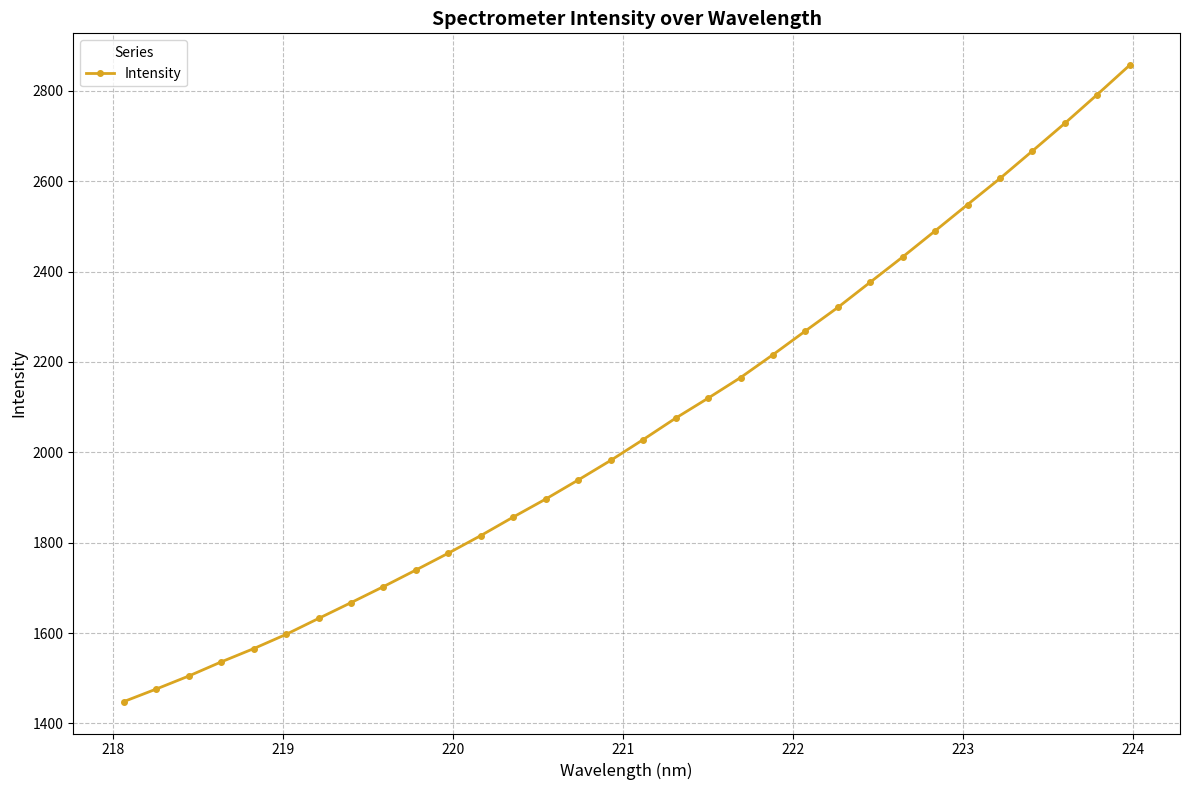

What is the value of the 10th point from the left?

1739.5